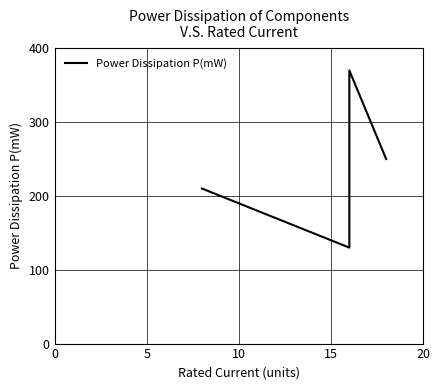

What is the value of the 3rd point from the left?

370